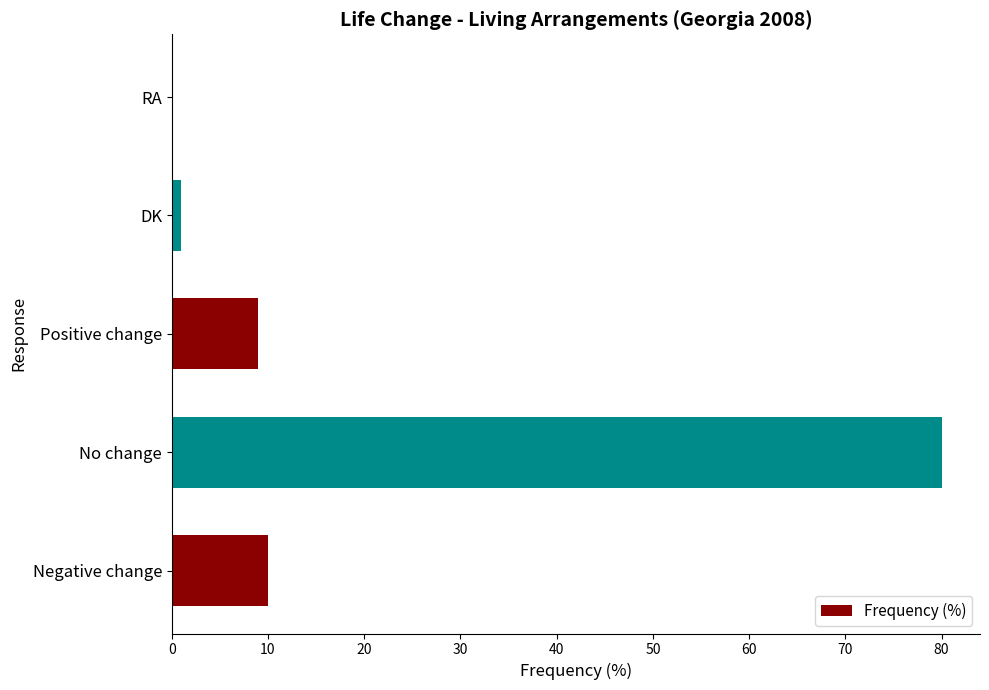

What is the average value?

20